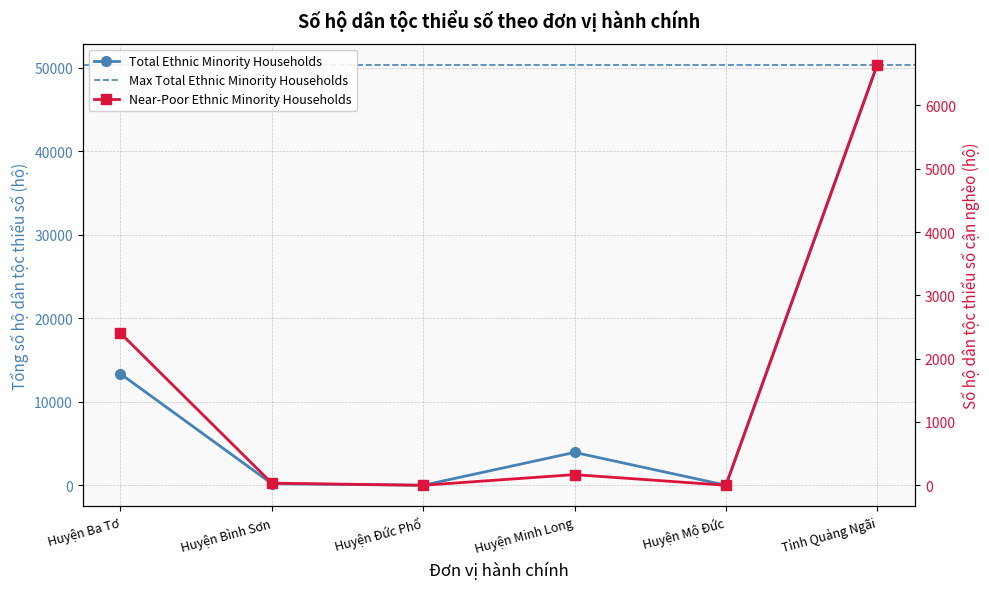

What is the label of the 6th point from the left?

Tỉnh Quảng Ngãi